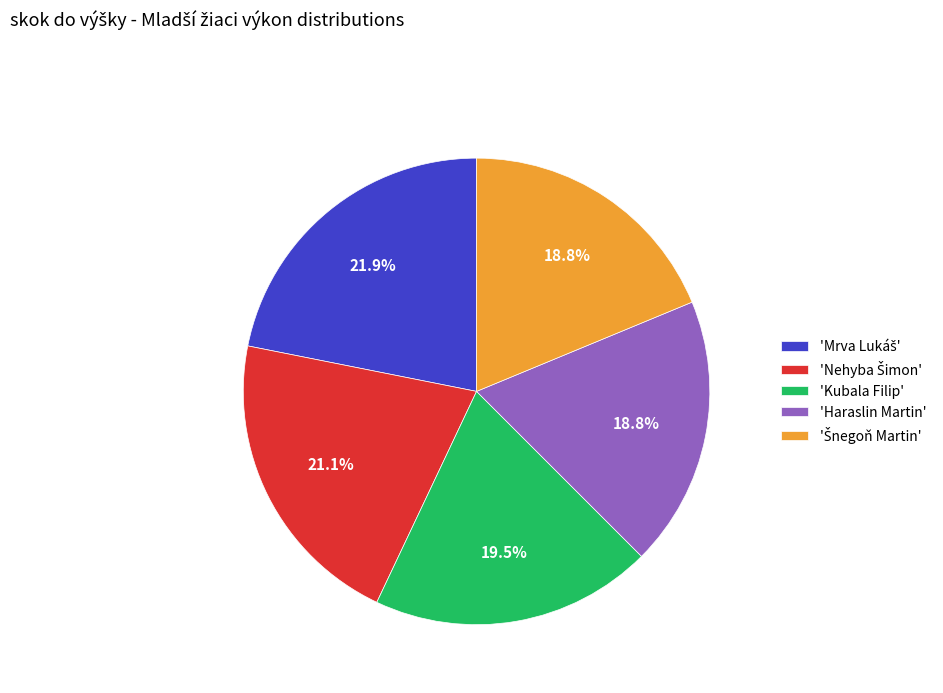

Is there any slice that represents more than half of the pie?

No